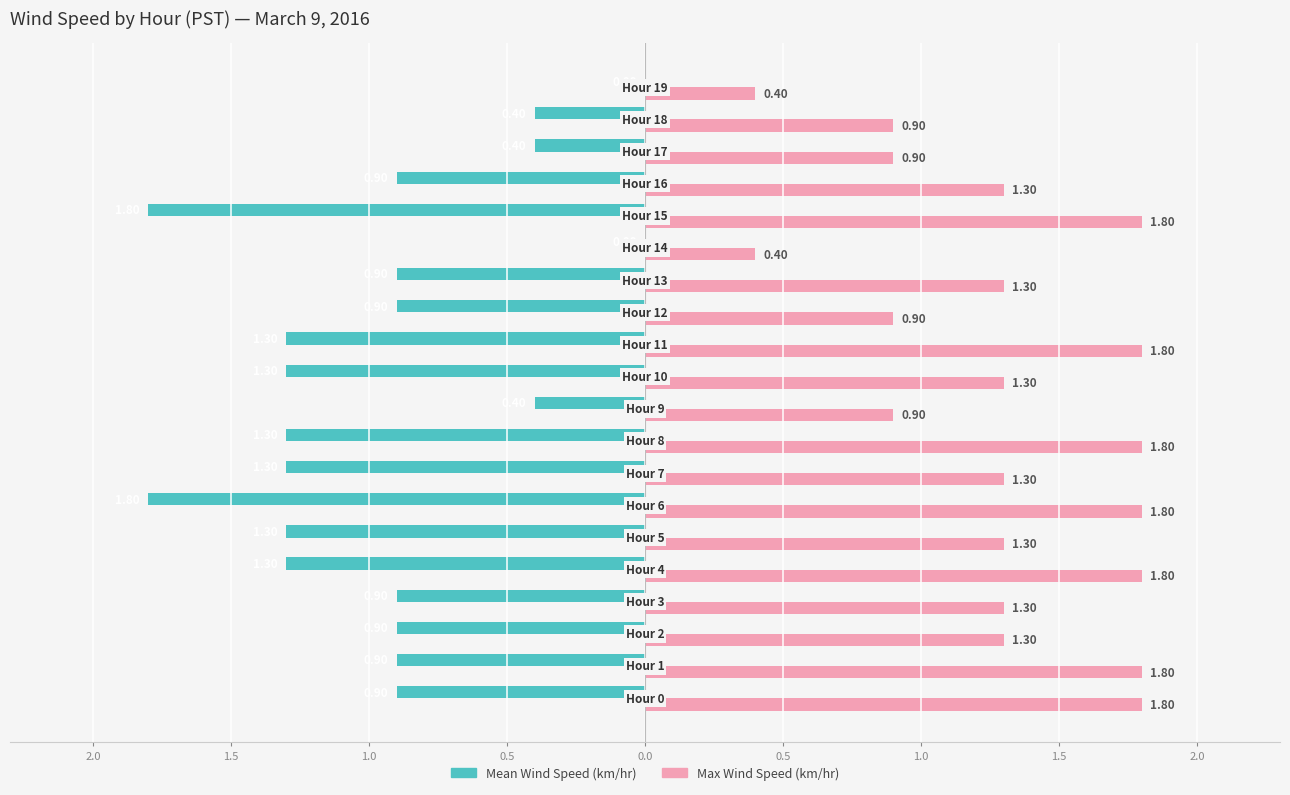

What are all the series names shown in the legend?

Mean Wind Speed (km/hr), Max Wind Speed (km/hr)